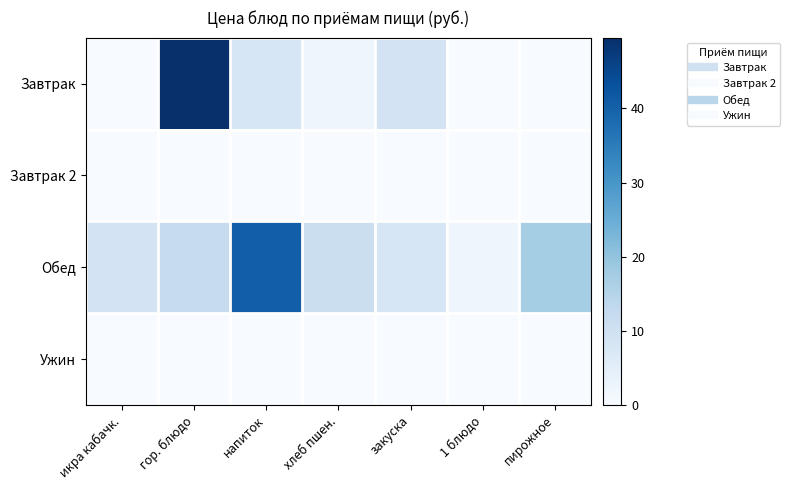

What is the difference between the highest and lowest values at пирожное?

17.5